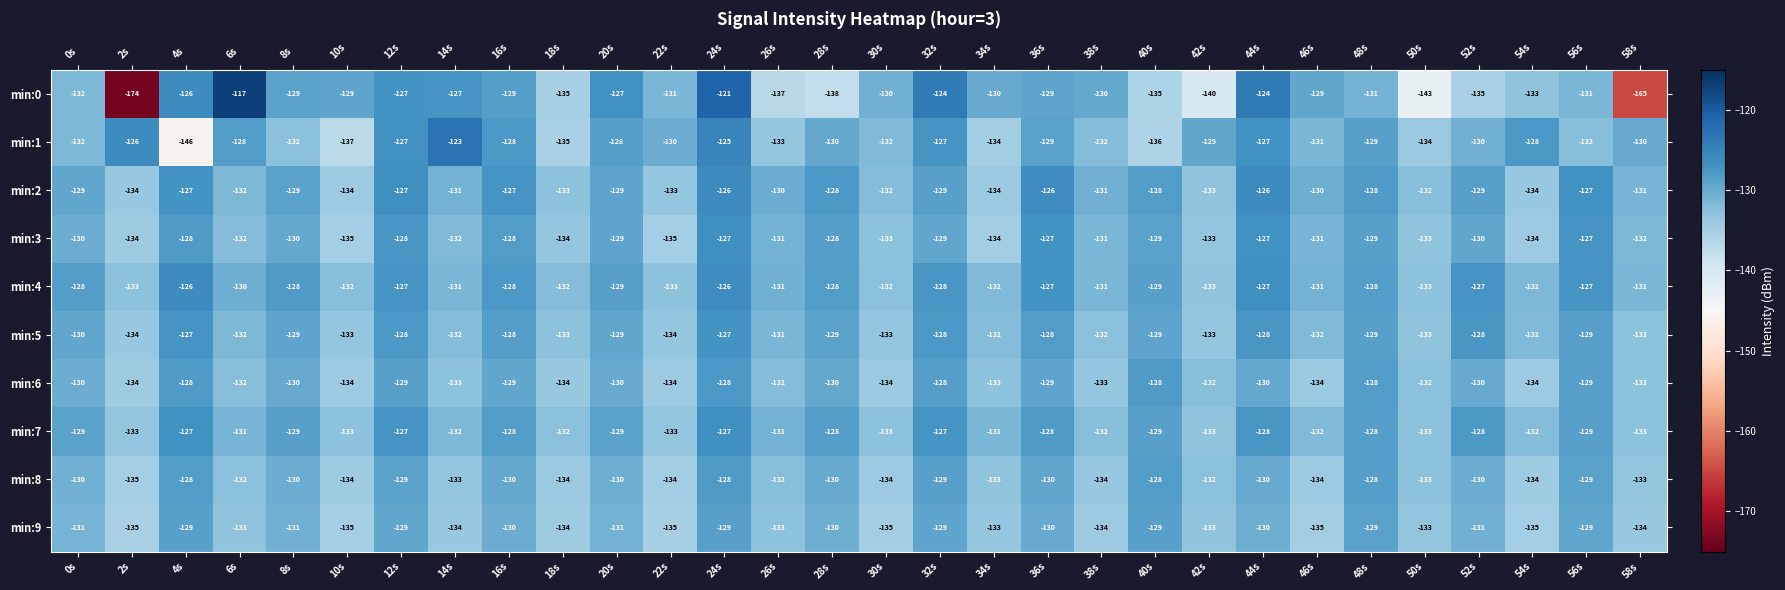

Is it true that min:1 equals -221 at 58s?

False